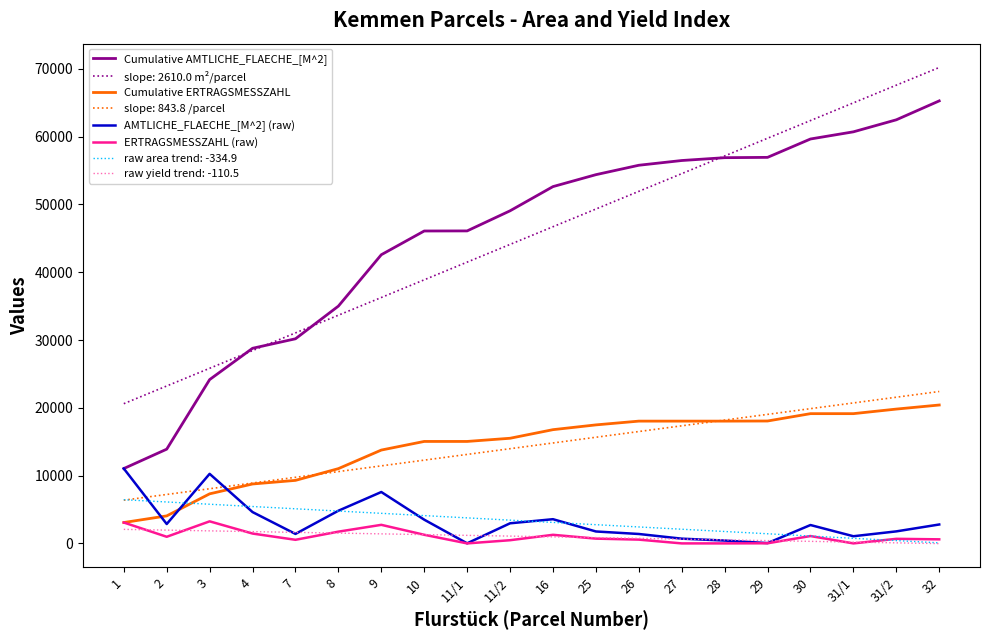

What are all the series names shown in the legend?

Cumulative AMTLICHE_FLAECHE_[M^2], slope: 2610.0 m²/parcel, Cumulative ERTRAGSMESSZAHL, slope: 843.8 /parcel, AMTLICHE_FLAECHE_[M^2] (raw), ERTRAGSMESSZAHL (raw), raw area trend: -334.9, raw yield trend: -110.5